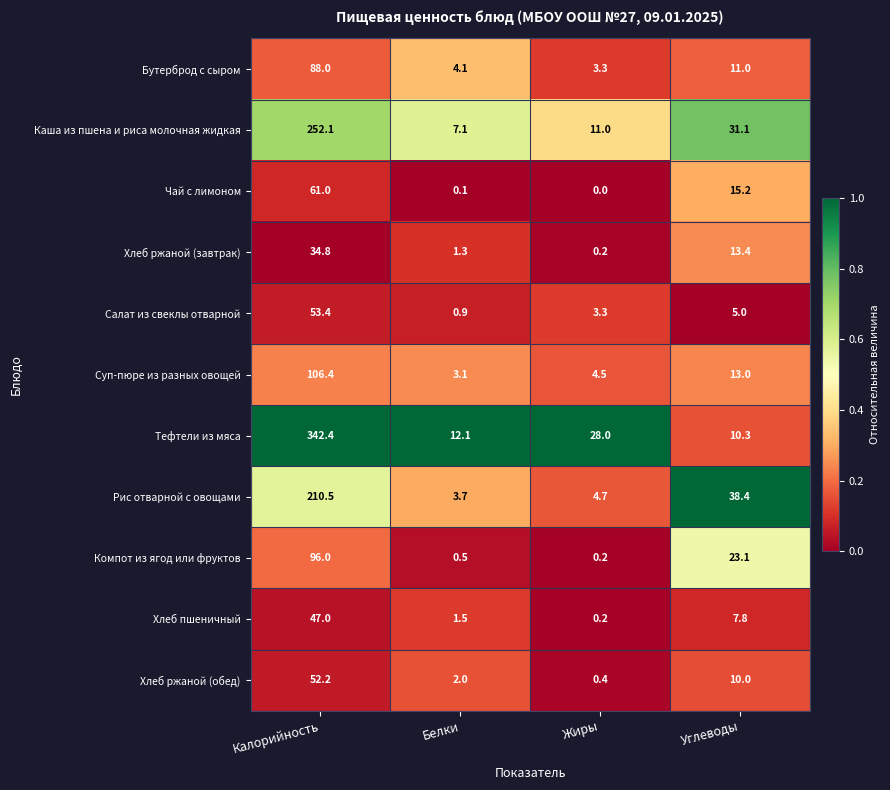

What is the sum of all Хлеб пшеничный values?

56.5